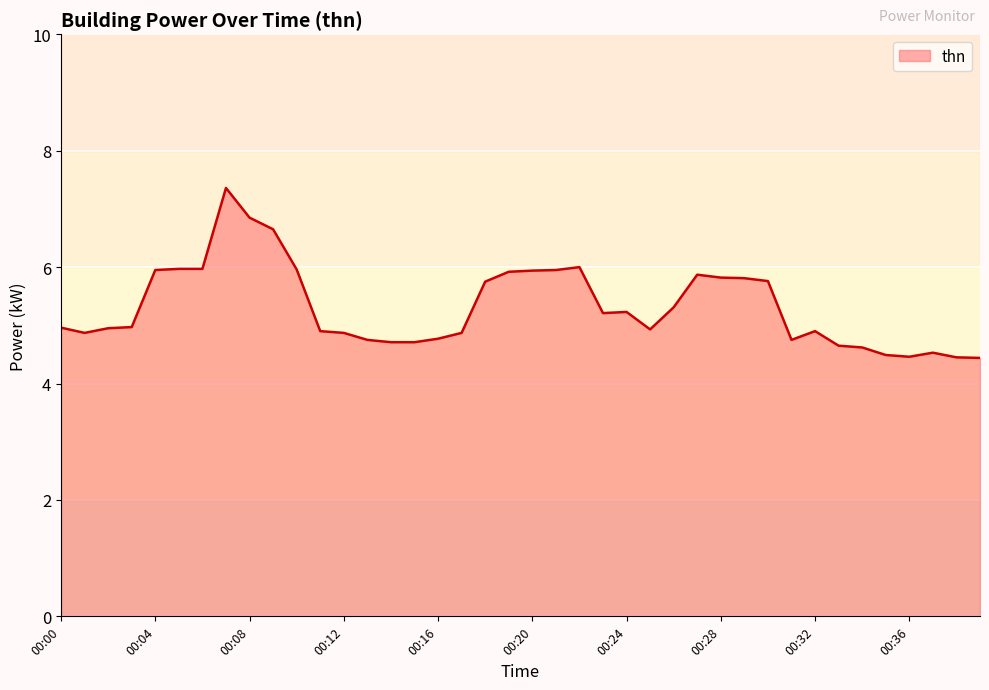

What is the difference between the maximum and minimum values?

2.9